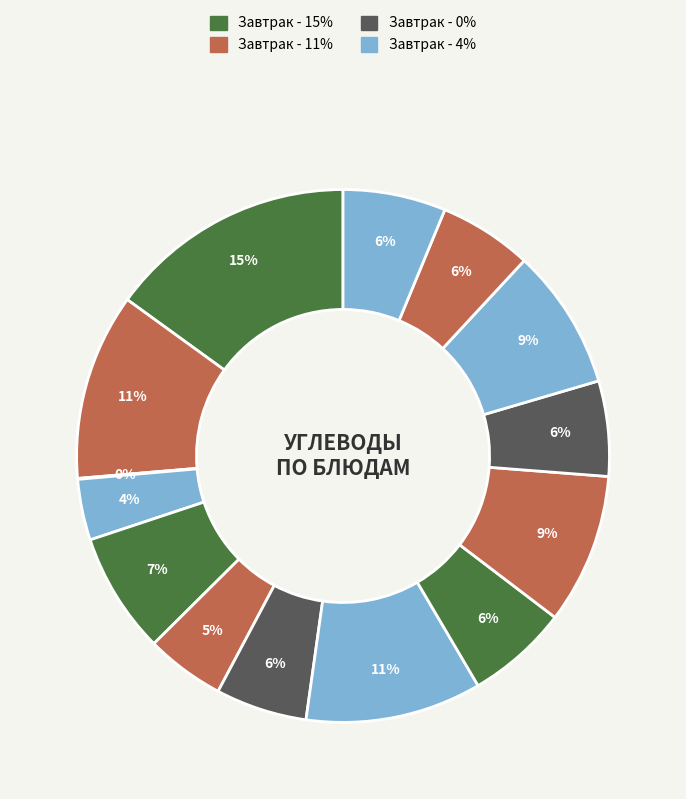

To the nearest percent, what is the difference between the largest and smallest slice percentages?

15%